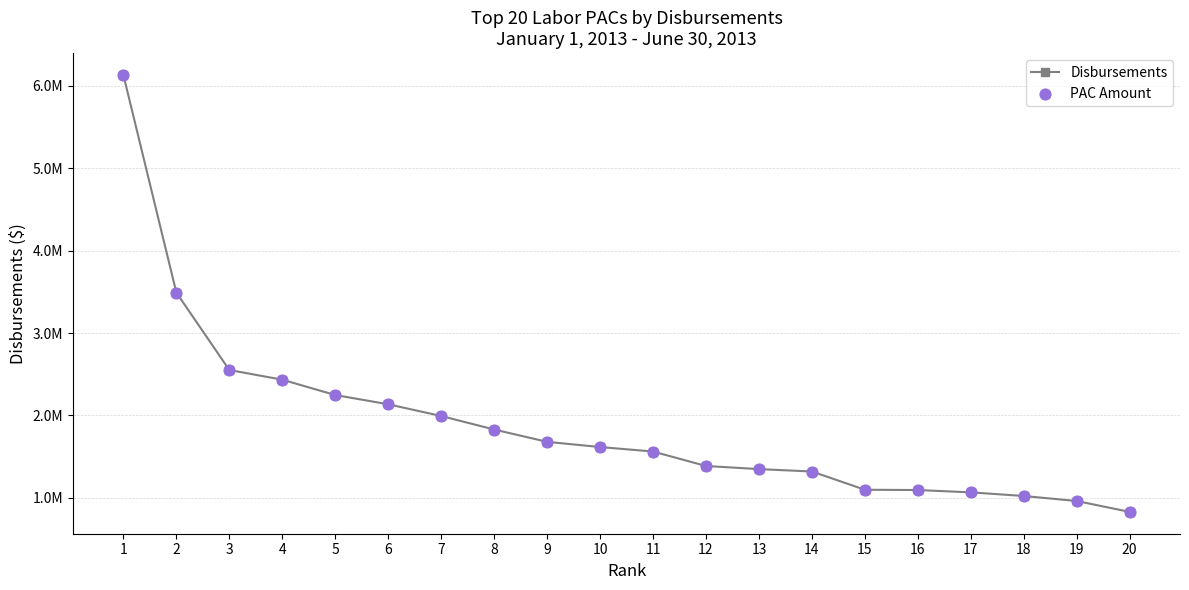

Is this an area chart (filled region under the line)?

No